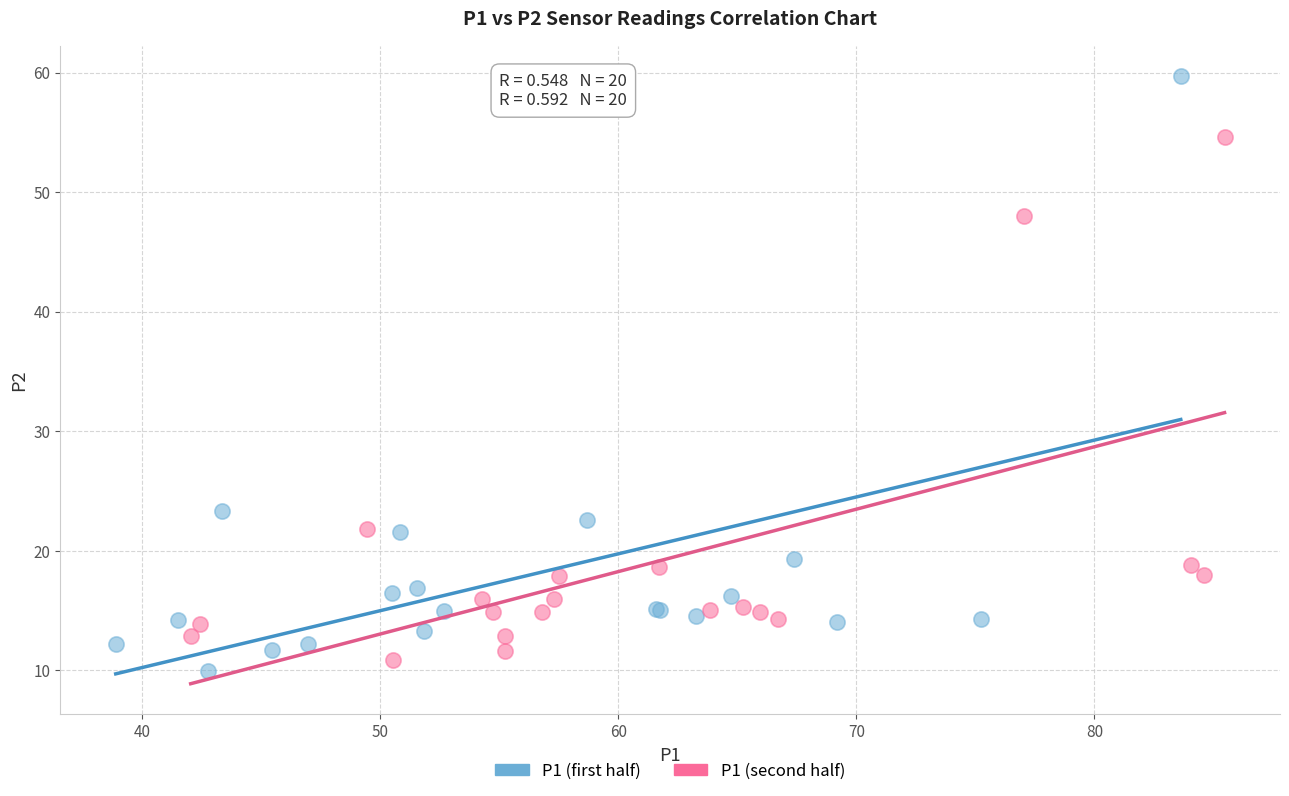

Which series reaches the maximum Y coordinate?

P1 (first half)